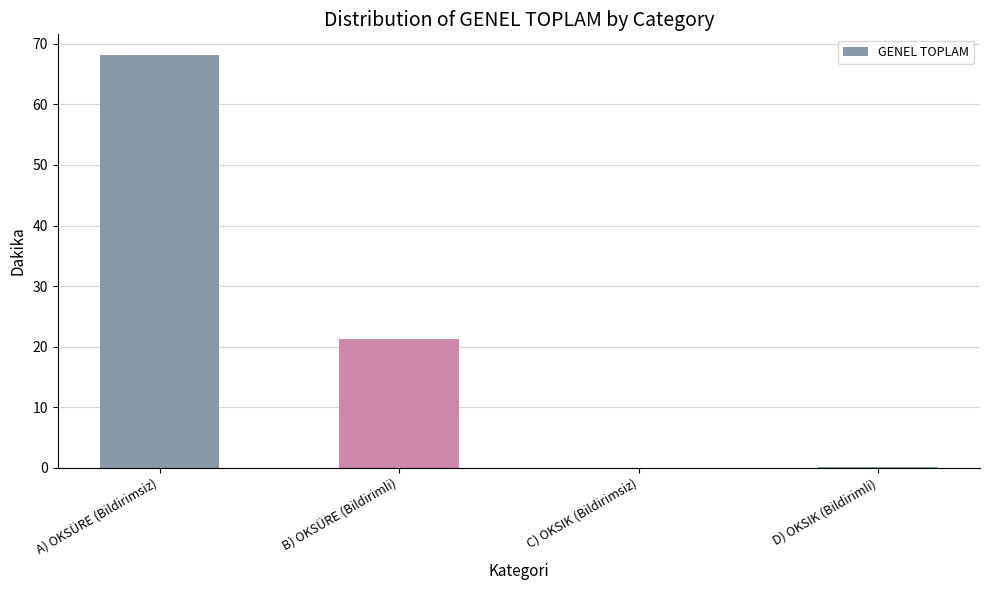

How many values exceed 21?

2